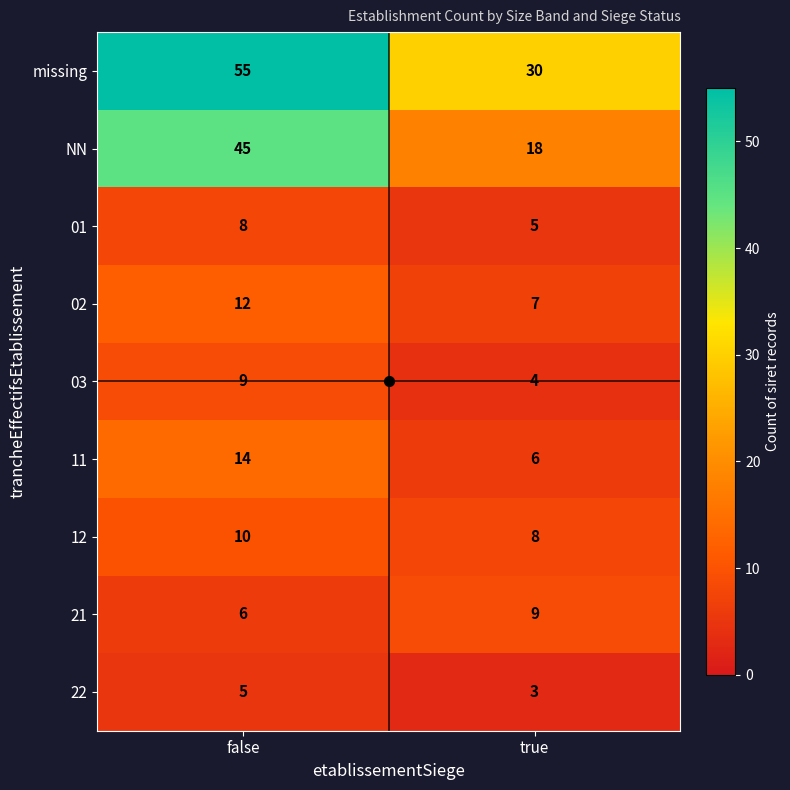

True or false: 21 has a value of 6 at true.

False